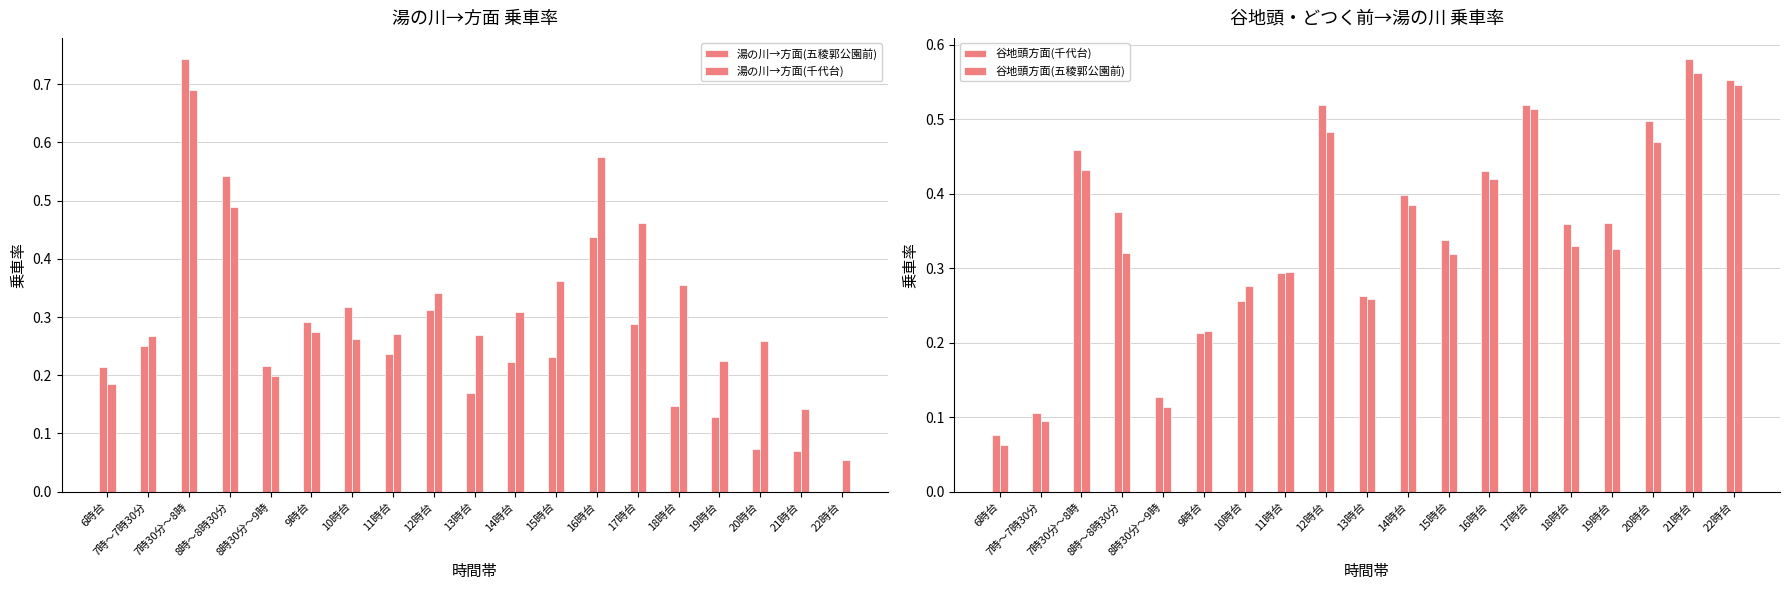

How many bars are there in total?

76